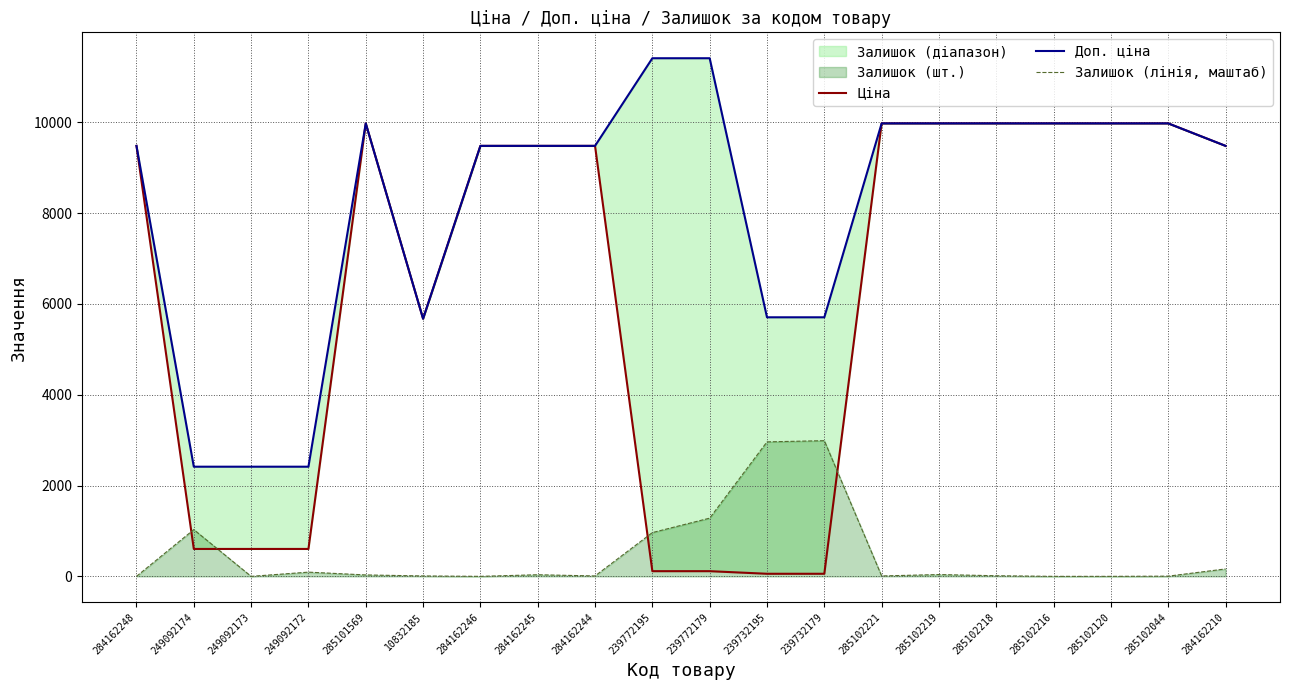

What is the spread (max minus min) of values at 285102216?

9975.0